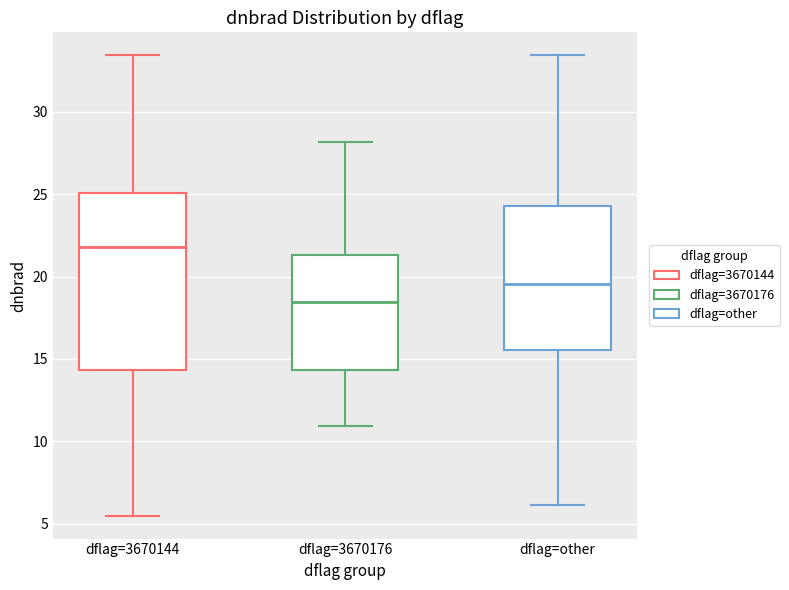

Where is the lower edge of the box for dflag=3670176 on the y-axis? The values are not printed on the chart, so give them approximately, as read against the axis.

14.5